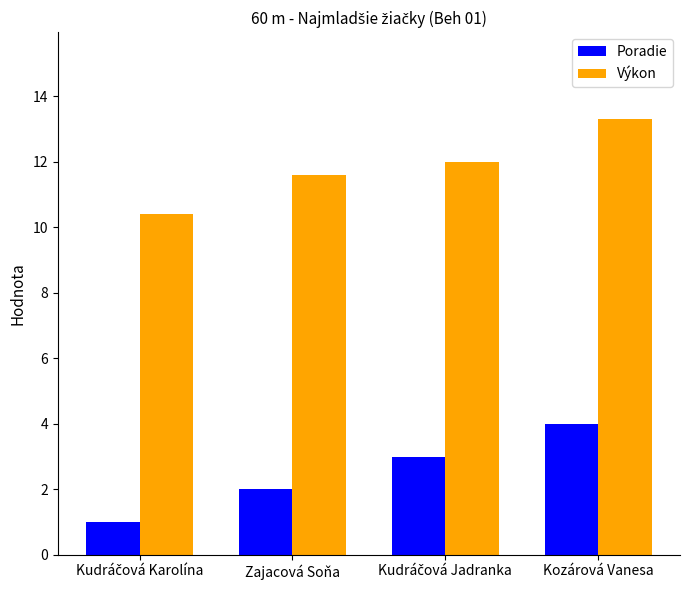

What is the average value of the Výkon series?

11.8